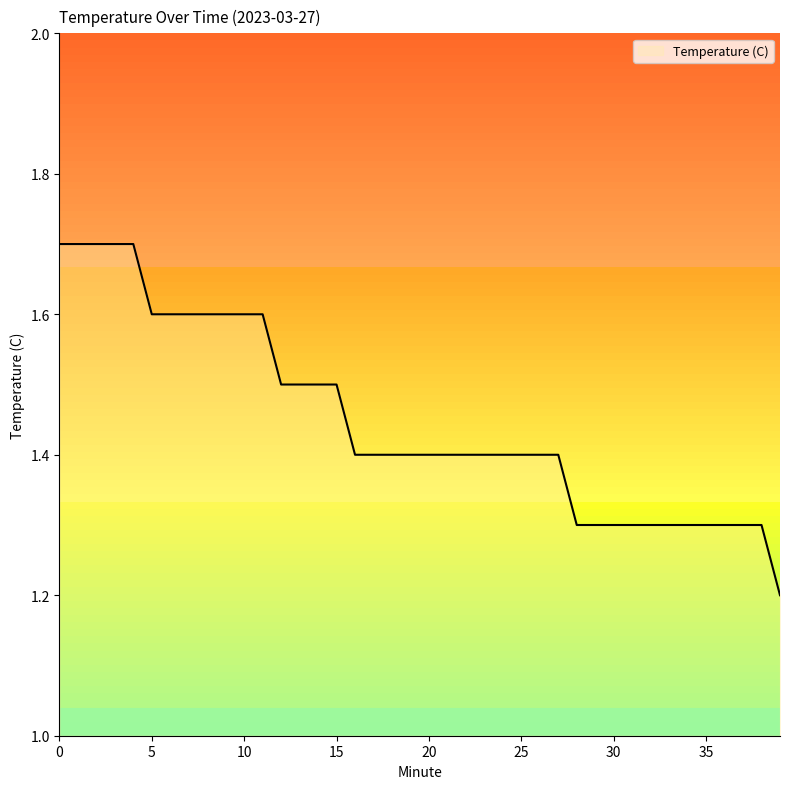

Reading left to right, extract all data points from this chart.

1.7	1.7	1.7	1.7	1.7	1.6	1.6	1.6	1.6	1.6	1.6	1.6	1.5	1.5	1.5	1.5	1.4	1.4	1.4	1.4	1.4	1.4	1.4	1.4	1.4	1.4	1.4	1.4	1.3	1.3	1.3	1.3	1.3	1.3	1.3	1.3	1.3	1.3	1.3	1.2